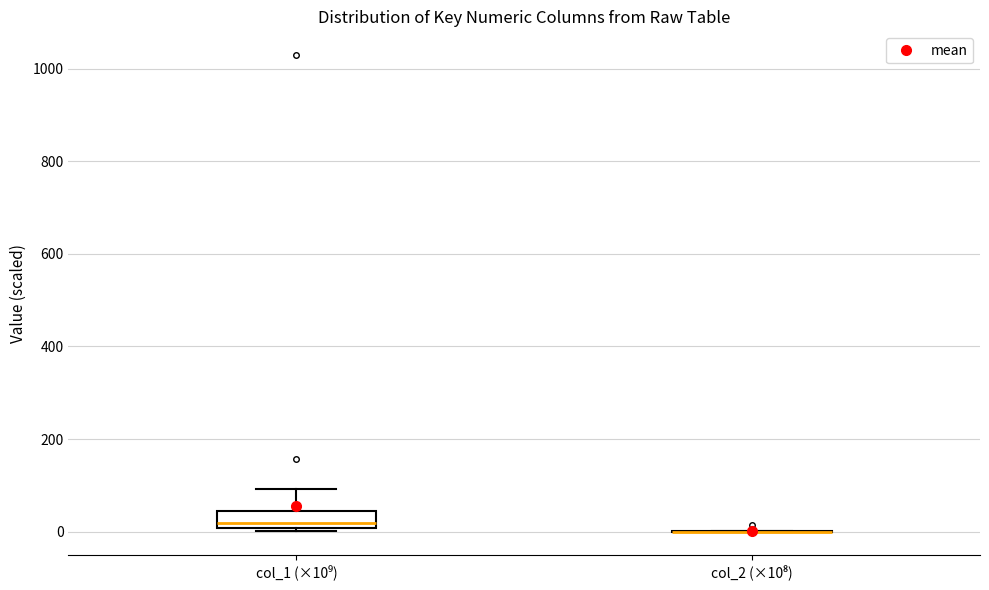

Reading left to right, transcribe this box plot: for each box, give where its median line is, the range the box spans, and where its two whiskers end, as read against the y-axis. The values are not printed on the chart, so give them approximately, as read against the axis.

col_1 (×10⁹): median 20, box 0 to 40, whiskers 0 (just below the box's lower edge) to 100
col_2 (×10⁸): box collapsed to a line at 0, whiskers 0 to 0